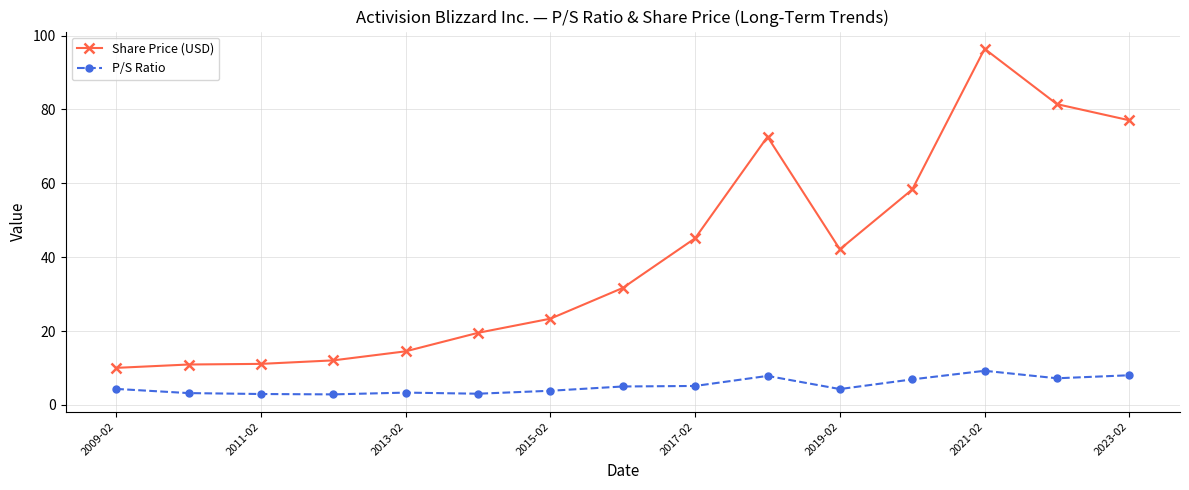

List the series in order of their overall mean, lowest first.

P/S Ratio, Share Price (USD)